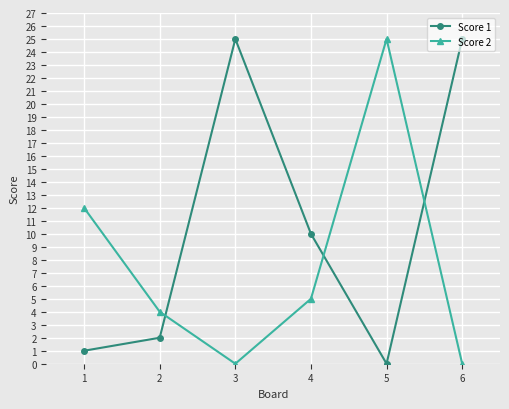

What are all the series names shown in the legend?

Score 1, Score 2